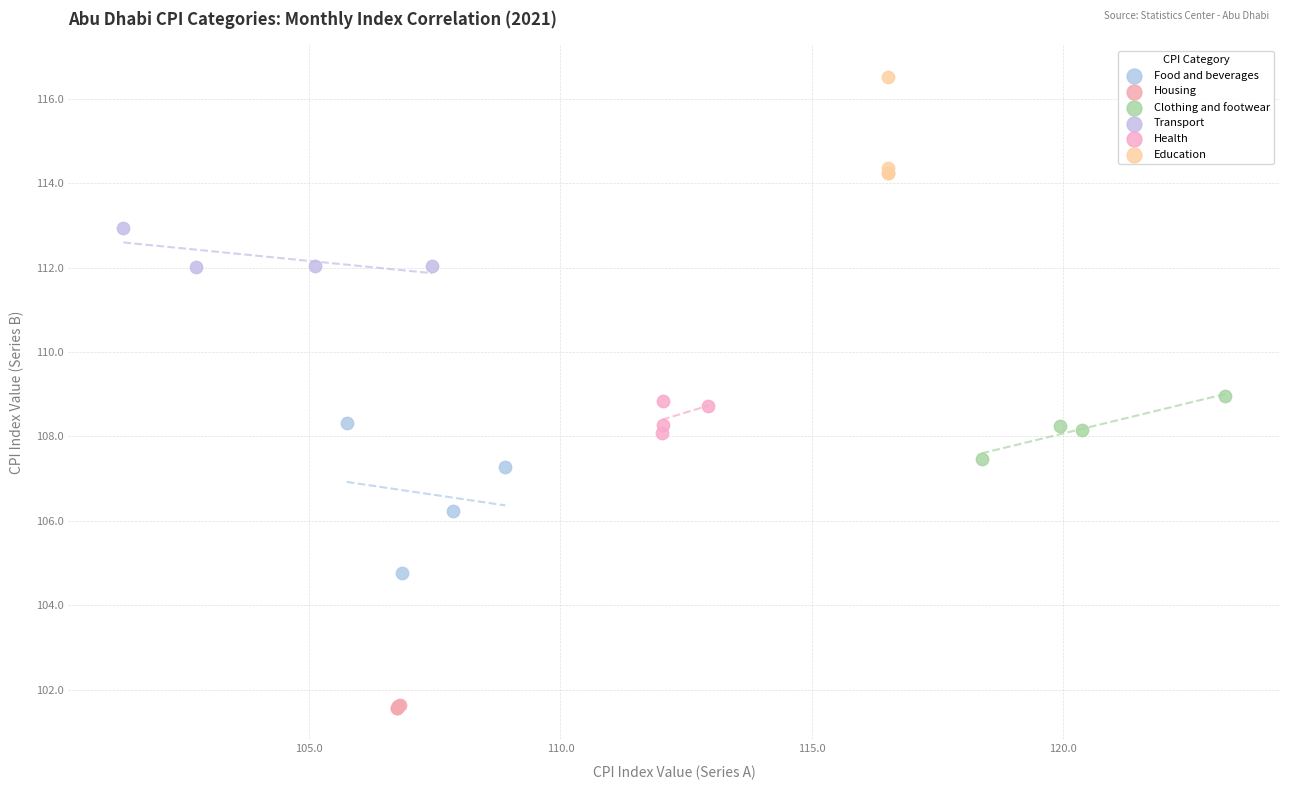

Which series has the widest spread of Y values?

Food and beverages